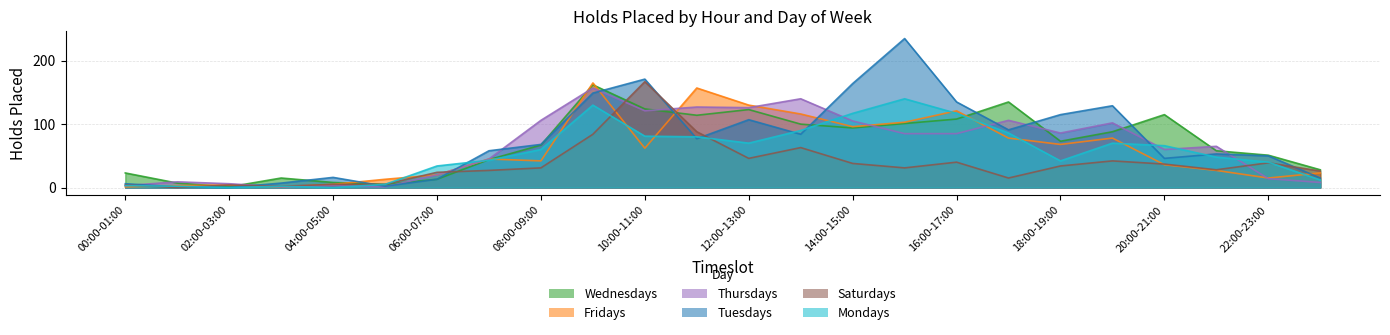

Rank the categories by Fridays value from lowest to highest.

00:00-01:00, 03:00-04:00, 01:00-02:00, 02:00-03:00, 04:00-05:00, 05:00-06:00, 22:00-23:00, 06:00-07:00, 23:00-24:00, 21:00-22:00, 20:00-21:00, 08:00-09:00, 07:00-08:00, 10:00-11:00, 18:00-19:00, 17:00-18:00, 19:00-20:00, 14:00-15:00, 15:00-16:00, 13:00-14:00, 16:00-17:00, 12:00-13:00, 11:00-12:00, 09:00-10:00